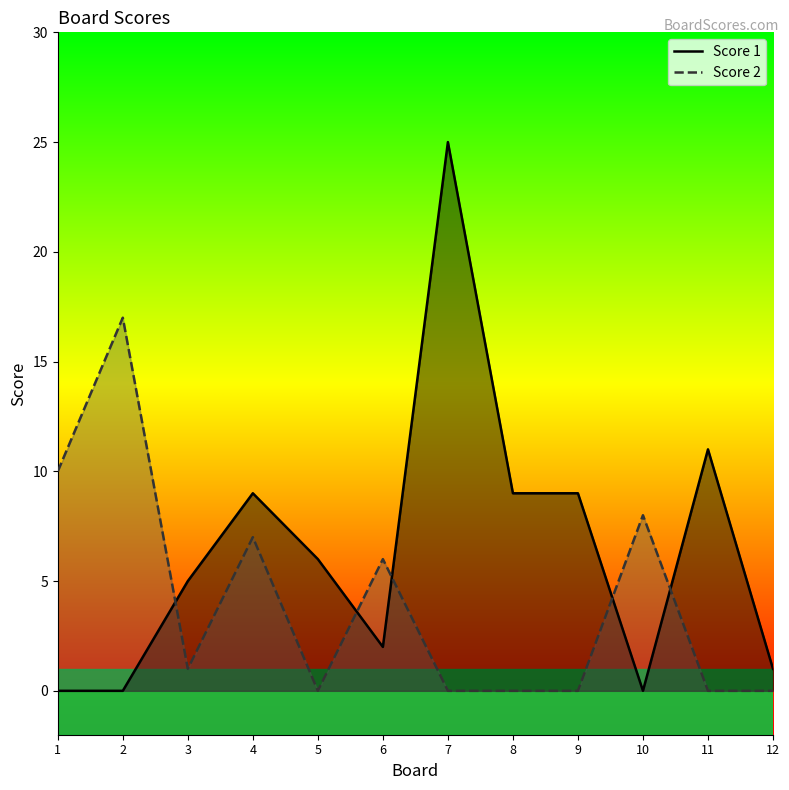

At which category does Score 1 reach its first local peak?

4